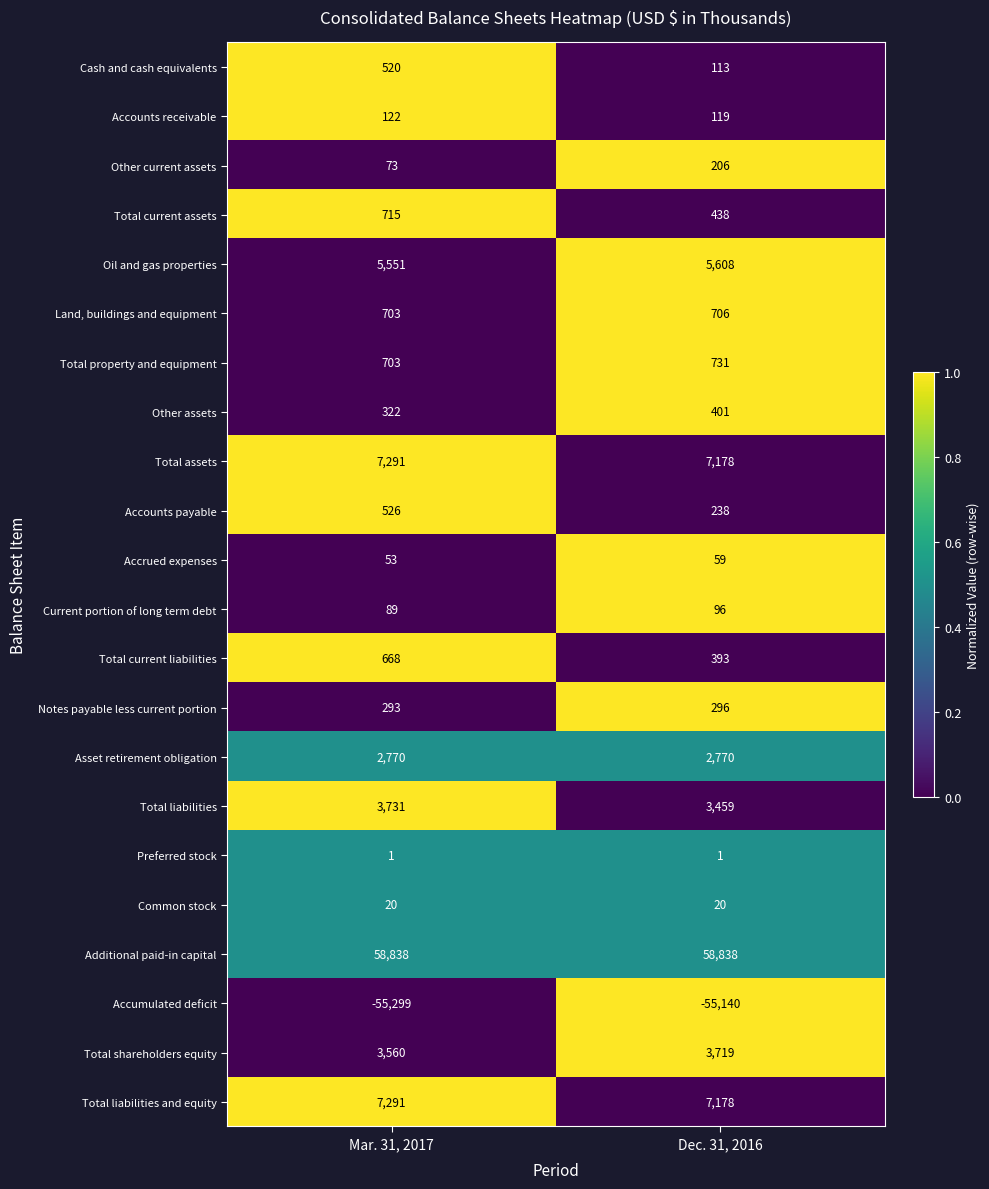

What is the difference between the Accumulated deficit values at Dec. 31, 2016 and Mar. 31, 2017?

159